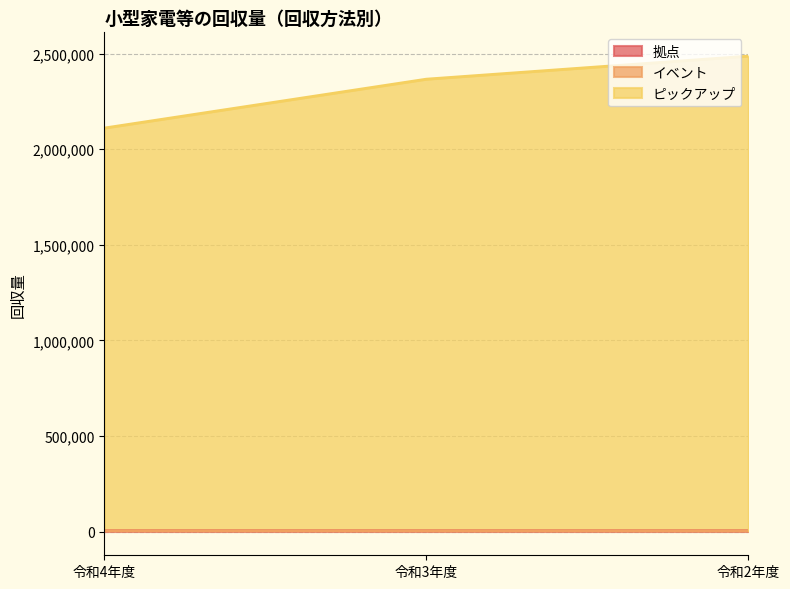

What is the value of the 拠点 point at the 2nd from the left?

4502